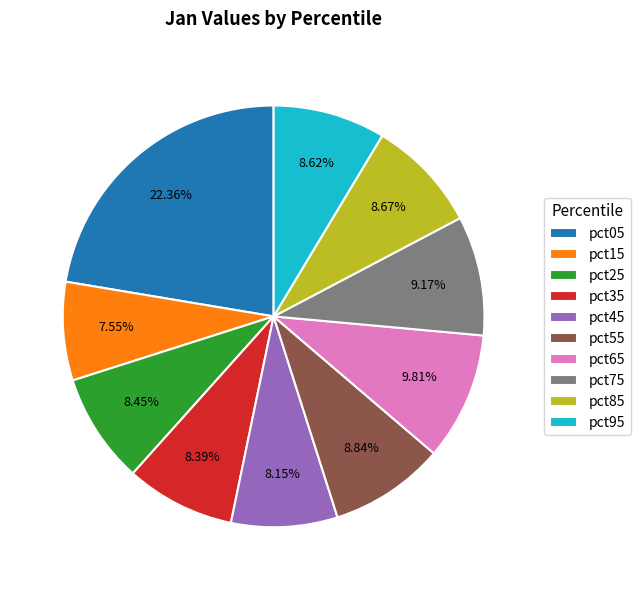

Approximately how many times larger is the value at pct35 compared to pct75?

0.9